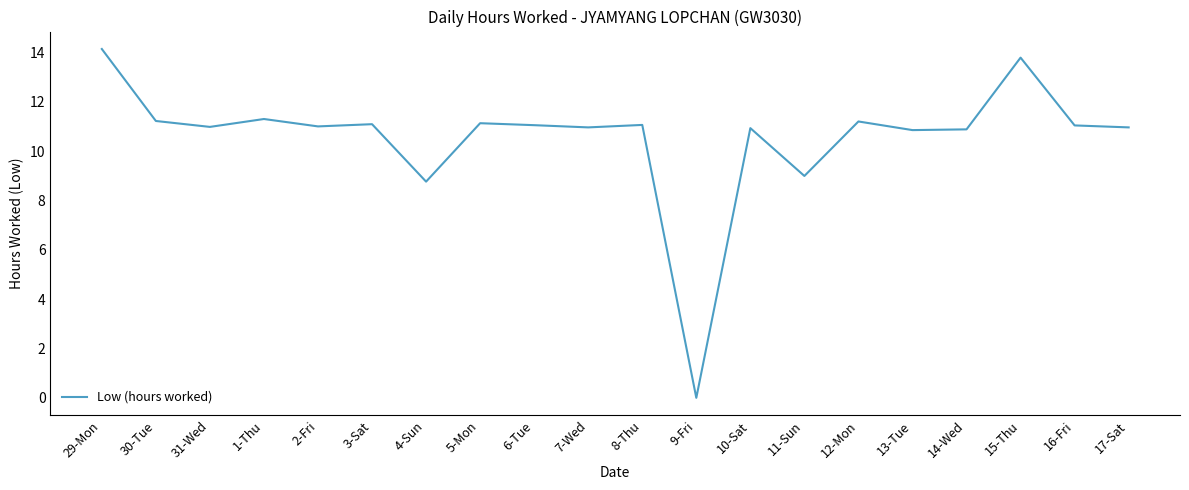

What is the average value?

10.6